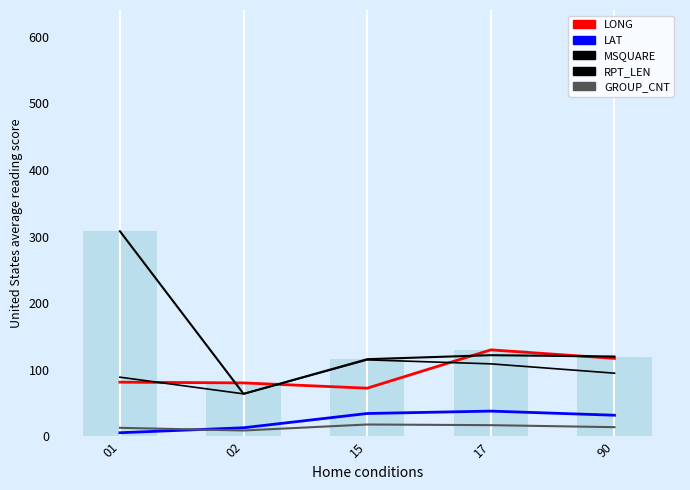

Is it true that MSQUARE equals 308.0 at 01?

True